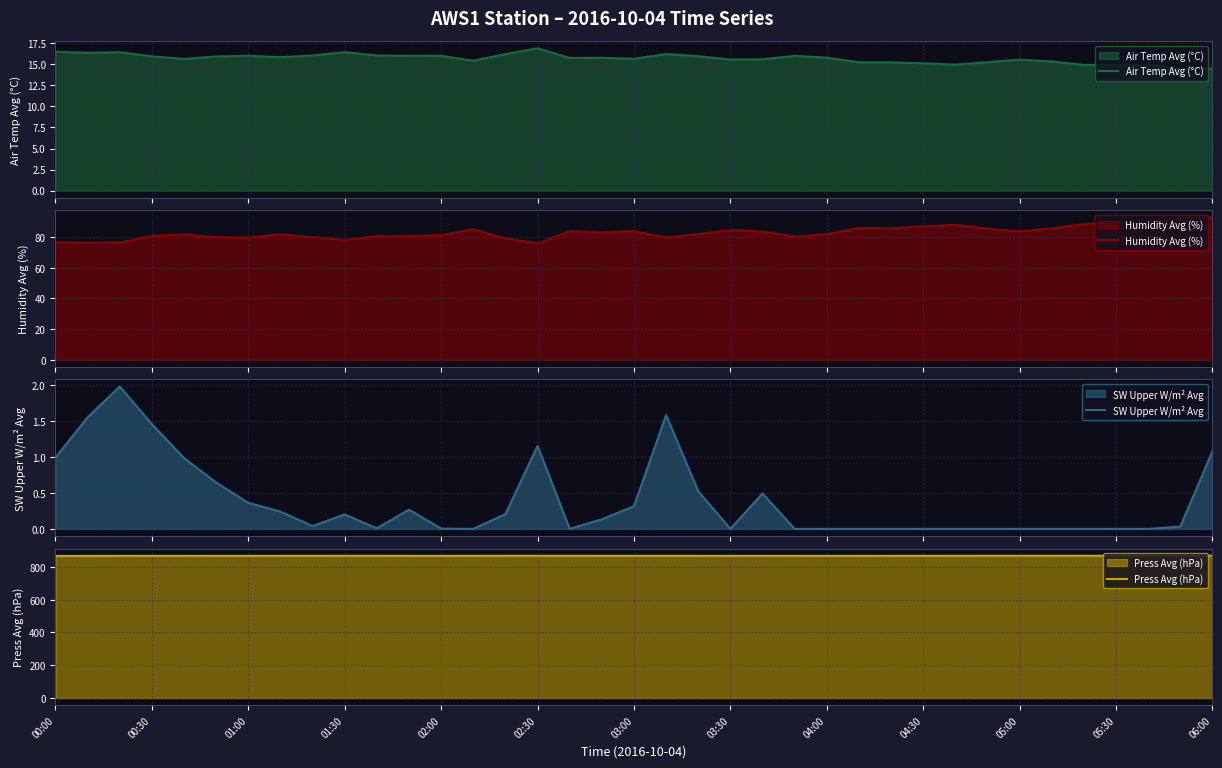

Reading left to right, what are all the values shown in this chart?

Air Temp Avg (°C): 16.5	16.4	16.4	15.9	15.6	15.9	16.0	15.8	16.0	16.4	16.0	16.0	16.0	15.4	16.2	16.9	15.8	15.8	15.7	16.2	15.9	15.6	15.6	16.0	15.8	15.2	15.2	15.1	15.0	15.2	15.6	15.3	14.9	14.9	14.9	14.5	14.5
Humidity Avg (%): 76.6	76.3	76.3	80.8	81.7	79.8	79.6	81.8	79.9	78.0	80.6	80.7	81.2	85.0	79.2	75.9	83.8	83.2	83.8	79.7	82.0	84.5	83.5	80.3	81.8	85.9	85.7	87.0	87.9	85.4	83.7	85.6	88.5	89.3	89.1	92.4	92.8
SW Upper W/m² Avg: 1.0	1.5	2.0	1.5	1.0	0.6	0.4	0.2	0.0	0.2	0.0	0.3	0.0	0.0	0.2	1.2	0.0	0.1	0.3	1.6	0.5	0.0	0.5	0.0	0.0	0.0	0.0	0.0	0.0	0.0	0.0	0.0	0.0	0.0	0.0	0.0	1.1
Press Avg (hPa): 867.3	867.4	867.7	867.6	867.6	867.8	867.9	867.9	867.9	868.1	868.1	867.9	867.8	868.0	868.2	868.2	868.2	868.0	868.0	867.9	867.9	867.9	867.9	867.9	867.8	867.9	867.9	868.0	868.1	868.2	868.2	868.2	868.4	868.6	868.7	868.7	868.9